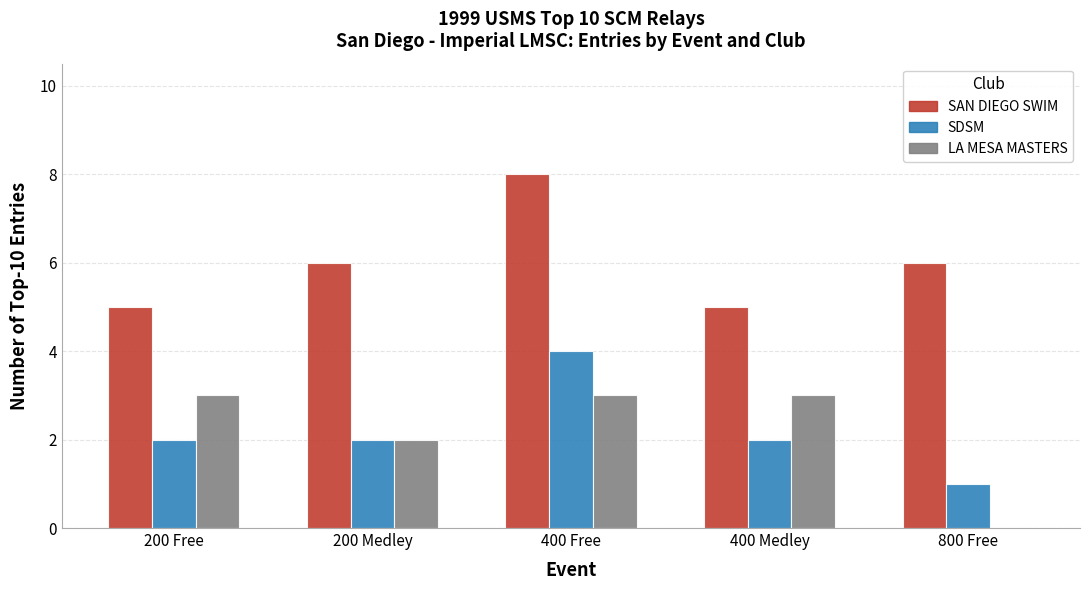

What is the sum of the SAN DIEGO SWIM values at 200 Free and 400 Medley?

10